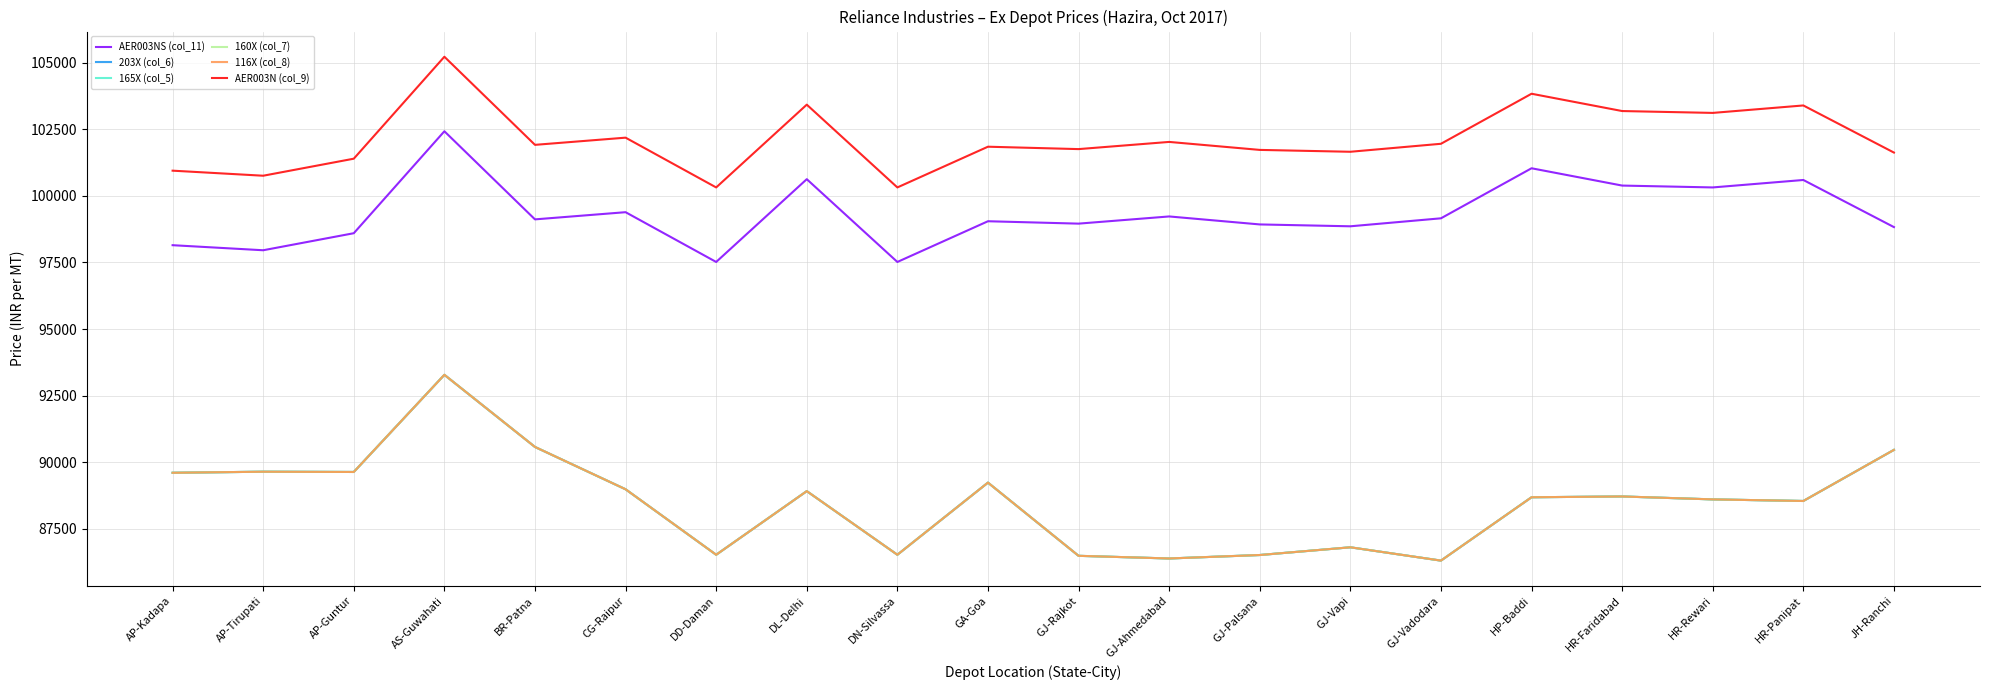

True or false: 203X (col_6) has a value of 36369 at GJ-Ahmedabad.

False